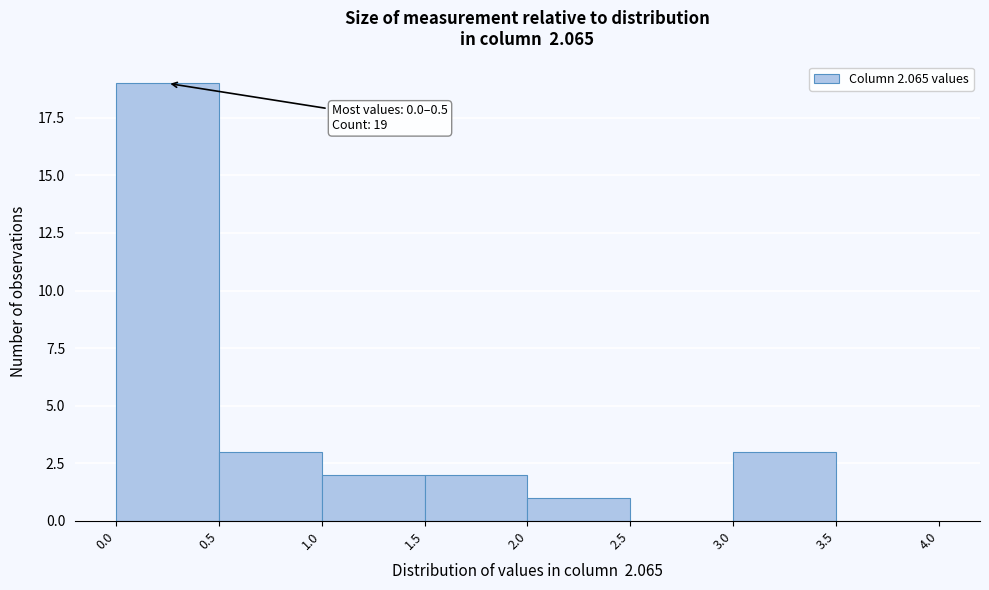

Which range on the x-axis has the tallest bar?

0.0 to 0.5